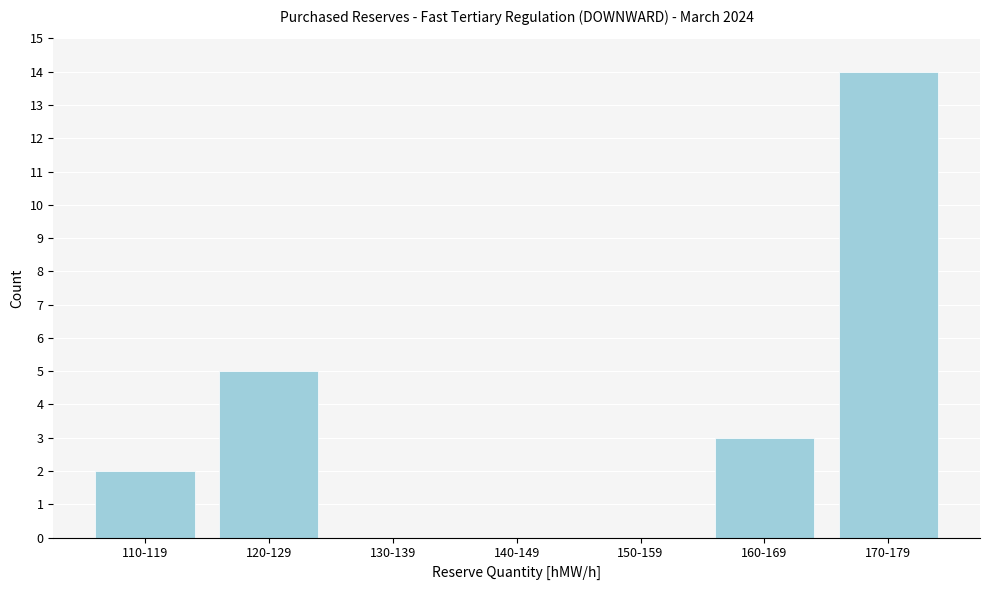

Reading left to right, list all the values displayed in this chart.

110-119=2	120-129=5	130-139=0	140-149=0	150-159=0	160-169=3	170-179=14